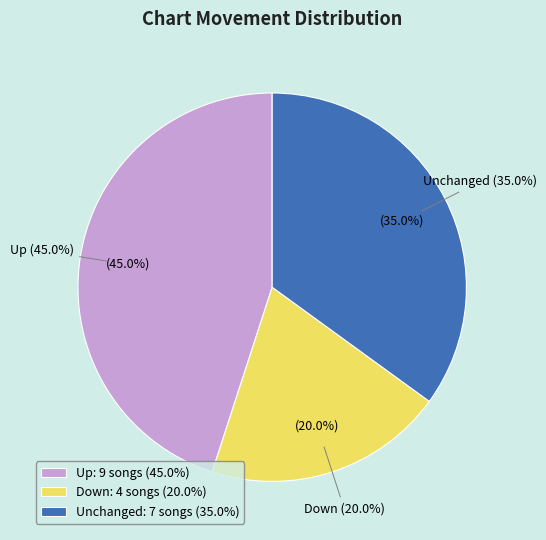

What portion of the pie excludes down?

80.0%